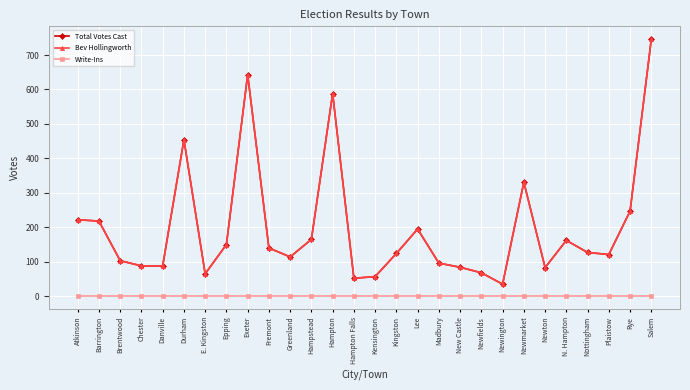

What is the total value across all series at Barrington?

436